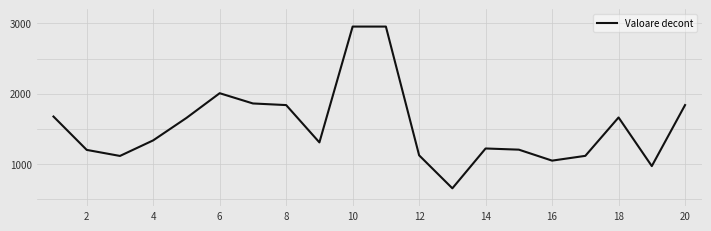

How many series are shown in this chart?

1